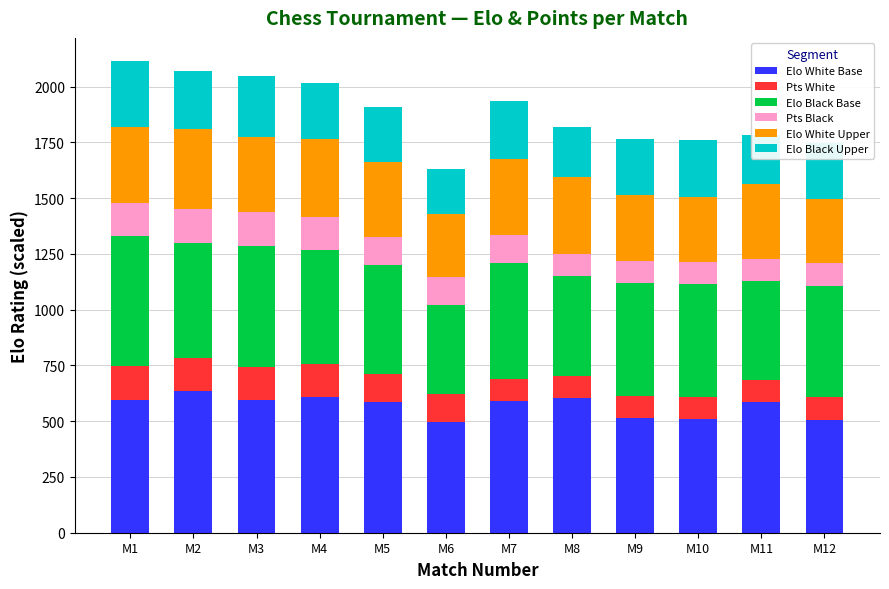

What is the maximum value for Elo White Base?

634.2